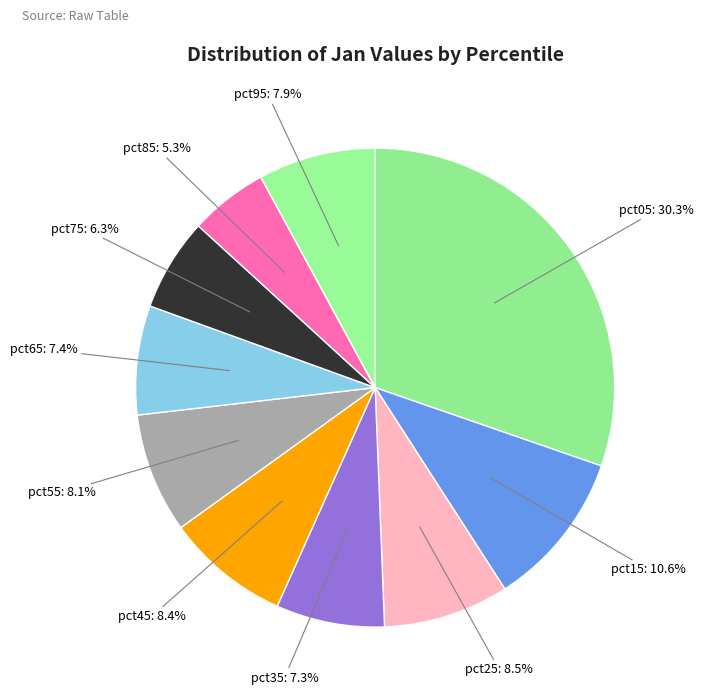

Which has a higher value, pct75 or pct85?

pct75